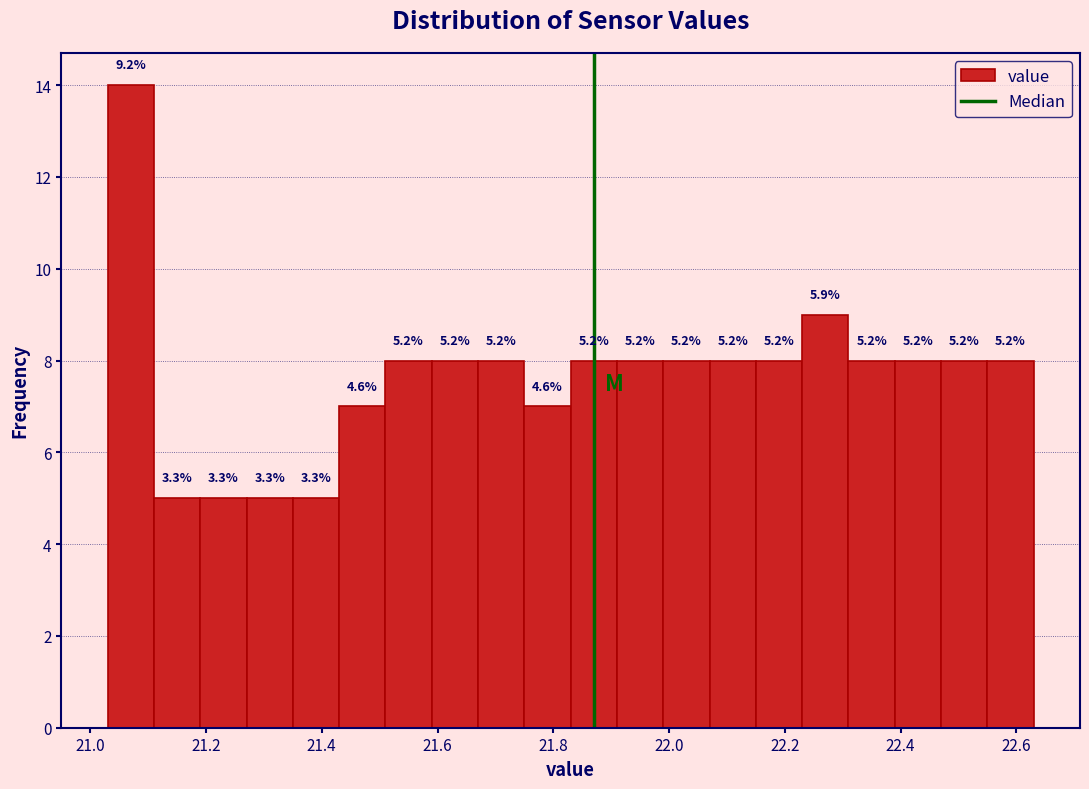

Read against the x-axis, roughly where is the centre of the tallest bar?

21.08